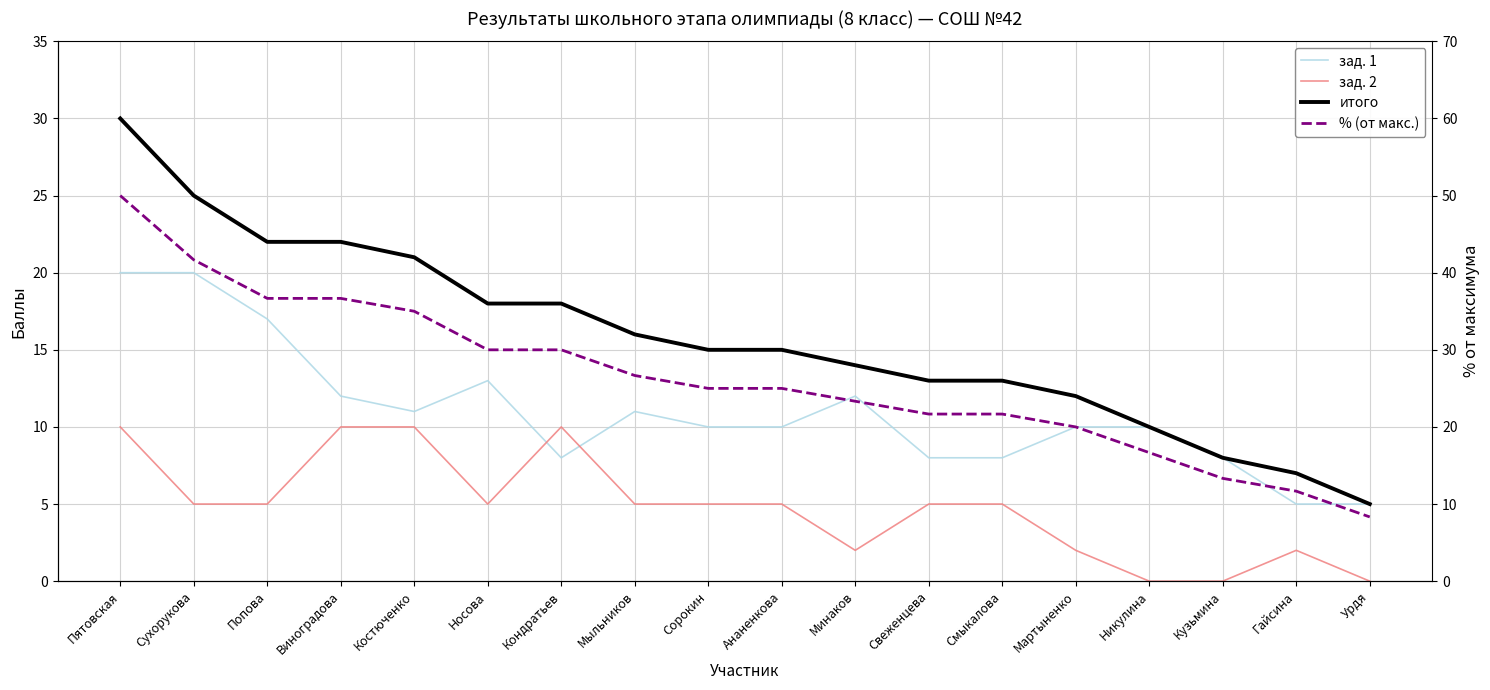

True or false: зад. 2 has a value of 0.0 at Кузьмина.

True